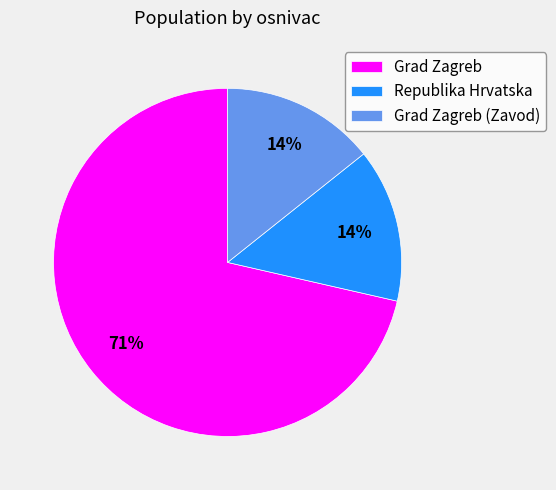

To the nearest percent, what percentage of the pie is Grad Zagreb (Zavod)?

14%